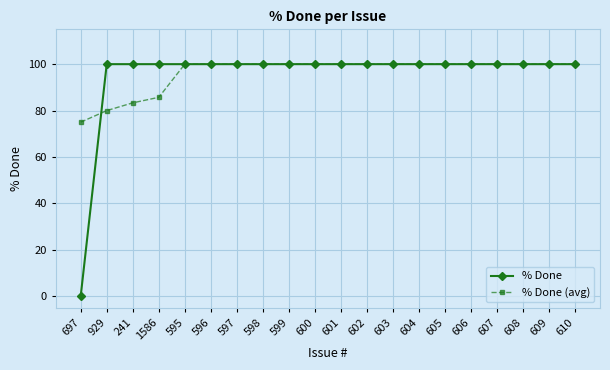

List the series in order of their overall mean, highest first.

% Done (avg), % Done